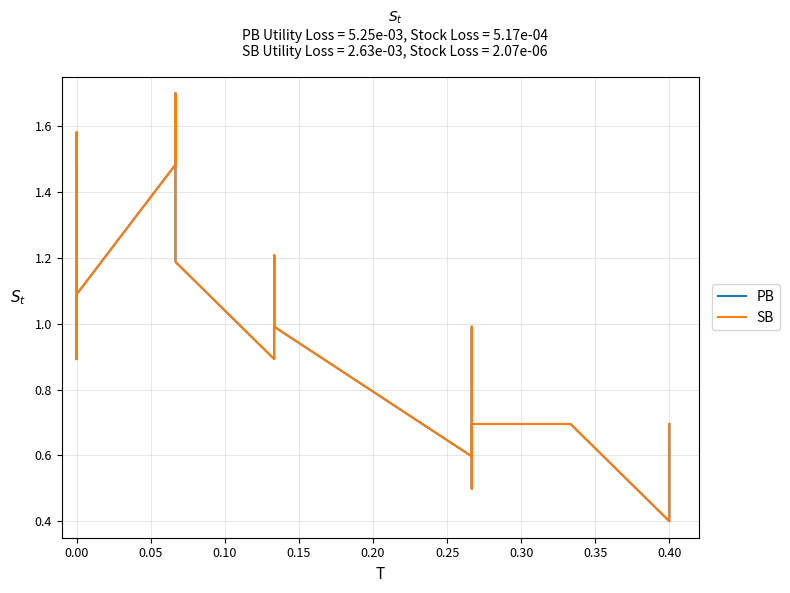

Which series has the widest spread of values?

PB